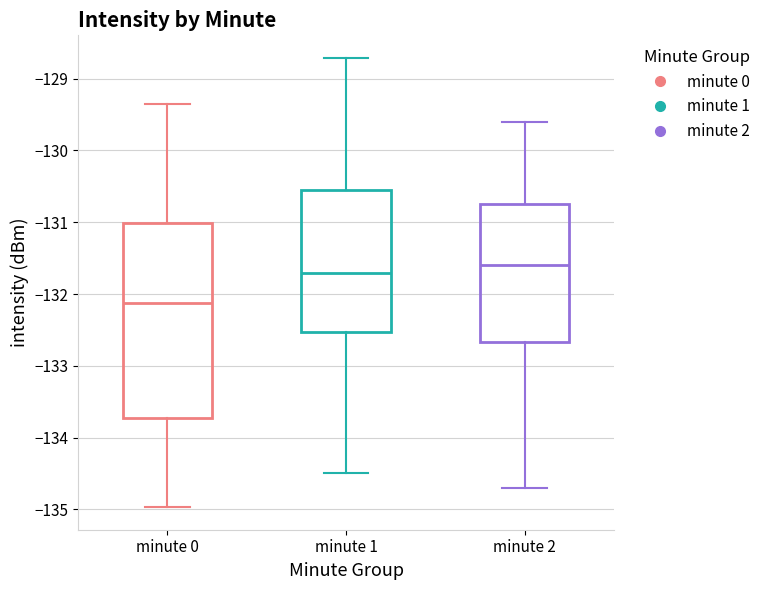

Which box is the tallest, from its lower edge to its upper edge?

minute 0